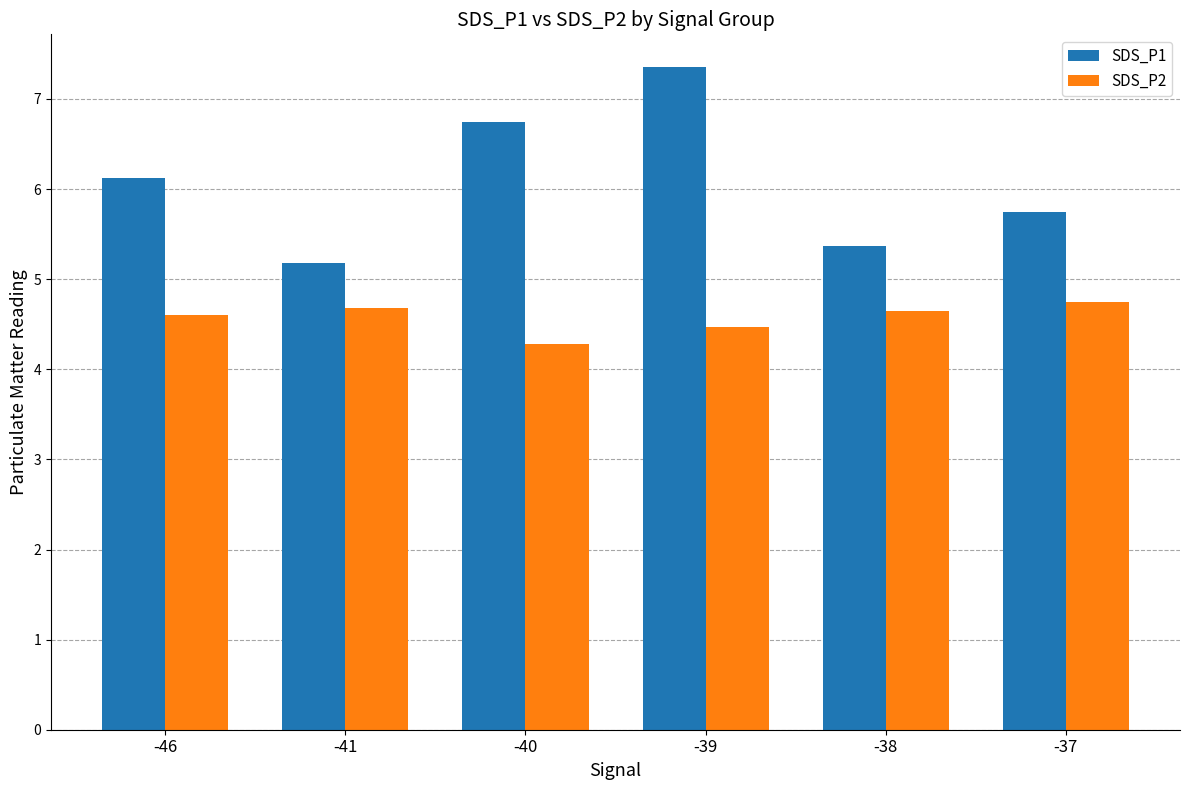

List the series in order of their overall mean, lowest first.

SDS_P2, SDS_P1